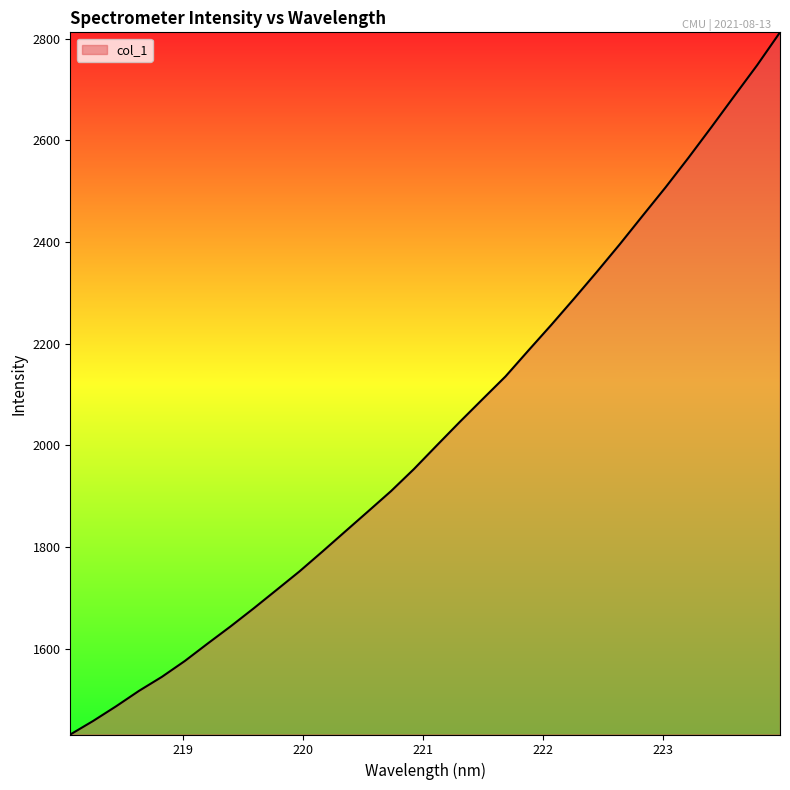

What is the maximum value shown in the chart?

2812.2